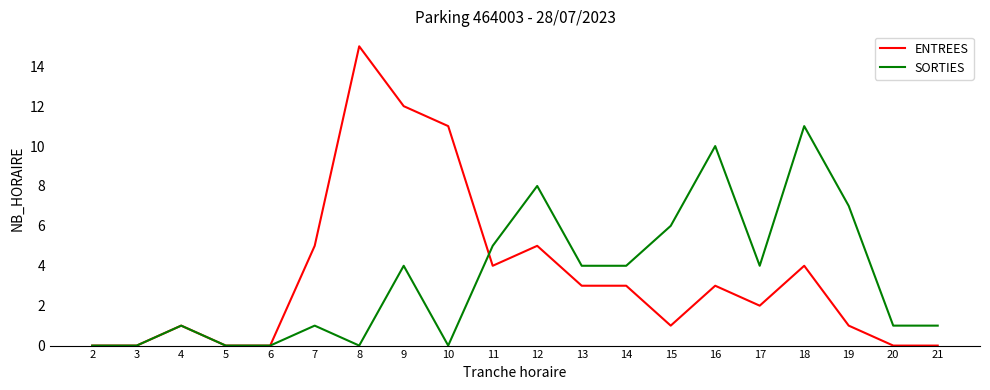

At which label does SORTIES reach its peak?

18